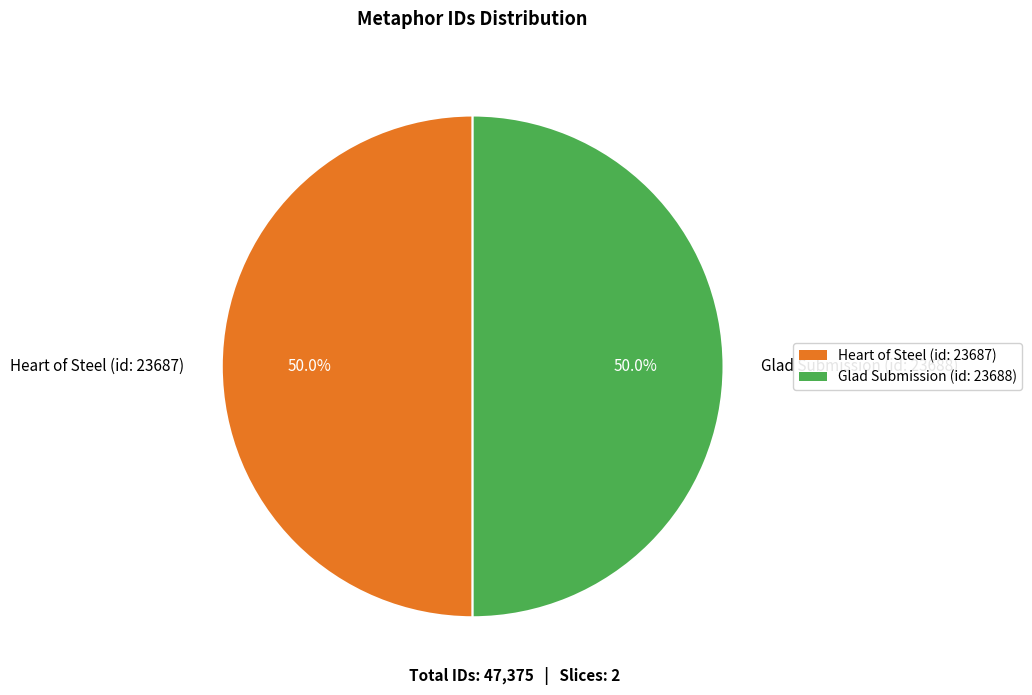

What is the ratio of the value at Glad Submission (id: 23688) to the value at Heart of Steel (id: 23687)?

1.0